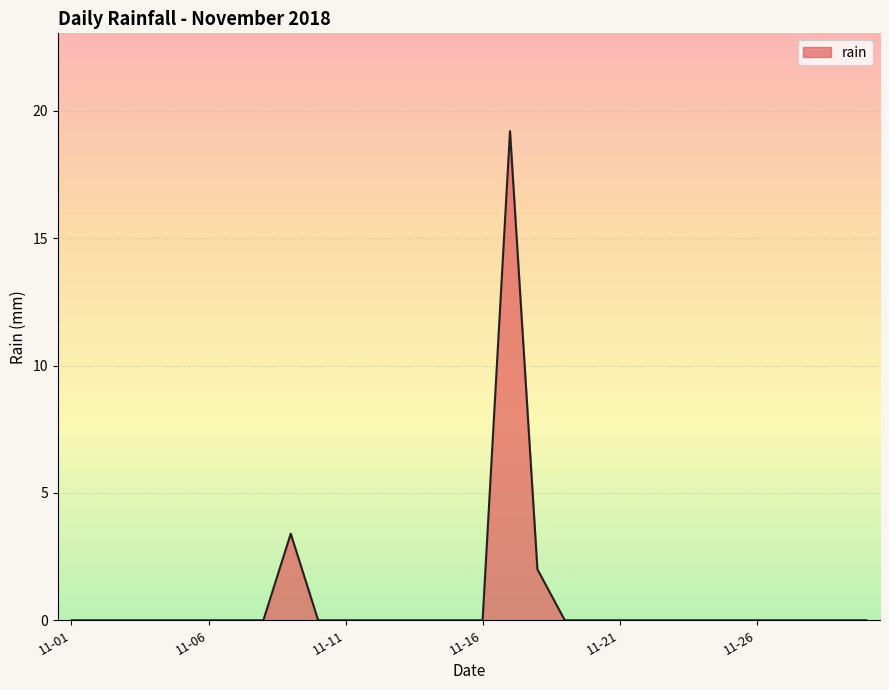

What is the maximum value shown in the chart?

19.2